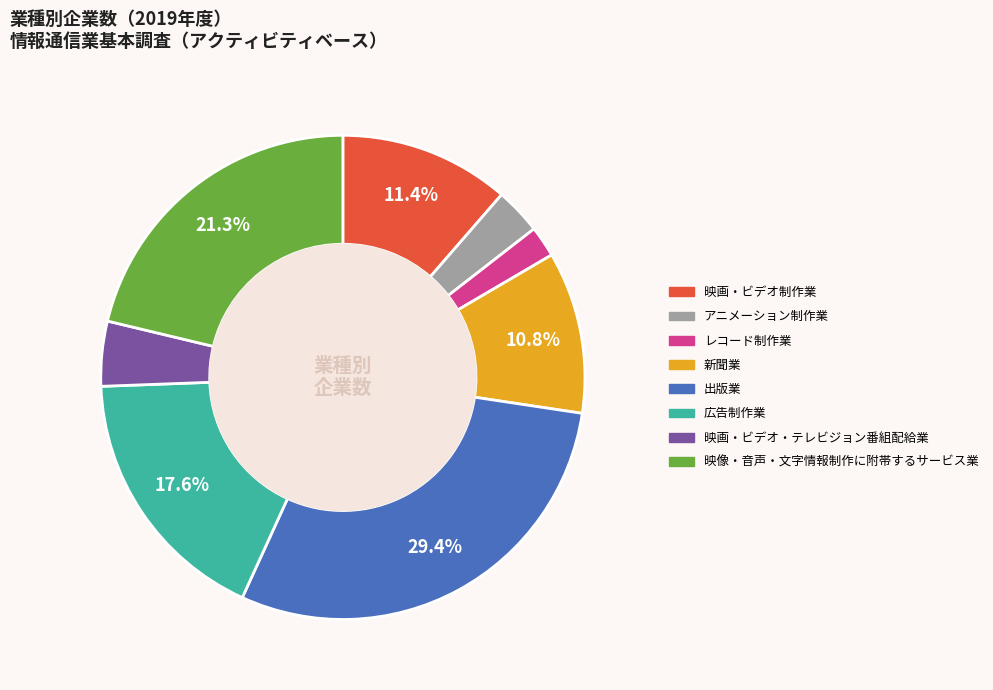

The 新聞業 slice represents 1% of the pie. True or false?

False